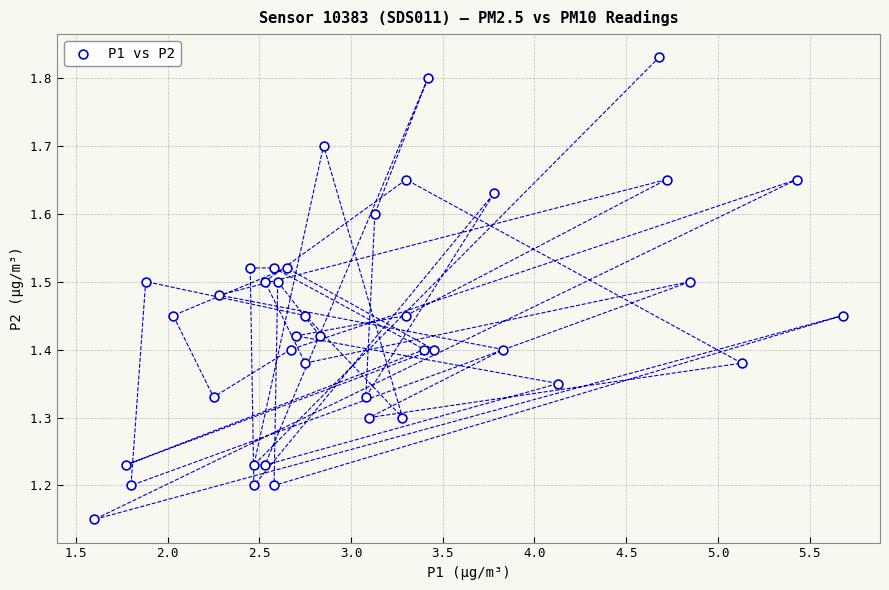

What is the range of X values (max minus min)?

4.1